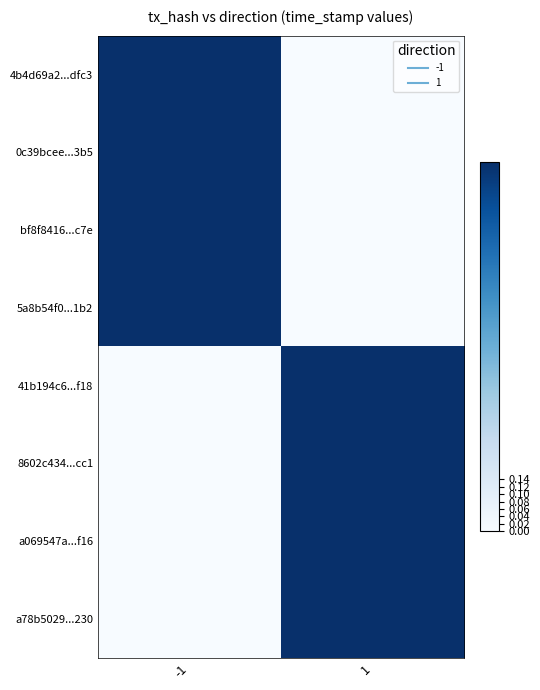

Reading left to right, what are all the values shown in this chart?

4b4d69a2...dfc3: -1=1.0	1=0.0
0c39bcee...3b5: -1=1.0	1=0.0
bf8f8416...c7e: -1=1.0	1=0.0
5a8b54f0...1b2: -1=1.0	1=0.0
41b194c6...f18: -1=0.0	1=1.0
8602c434...cc1: -1=0.0	1=1.0
a069547a...f16: -1=0.0	1=1.0
a78b5029...230: -1=0.0	1=1.0